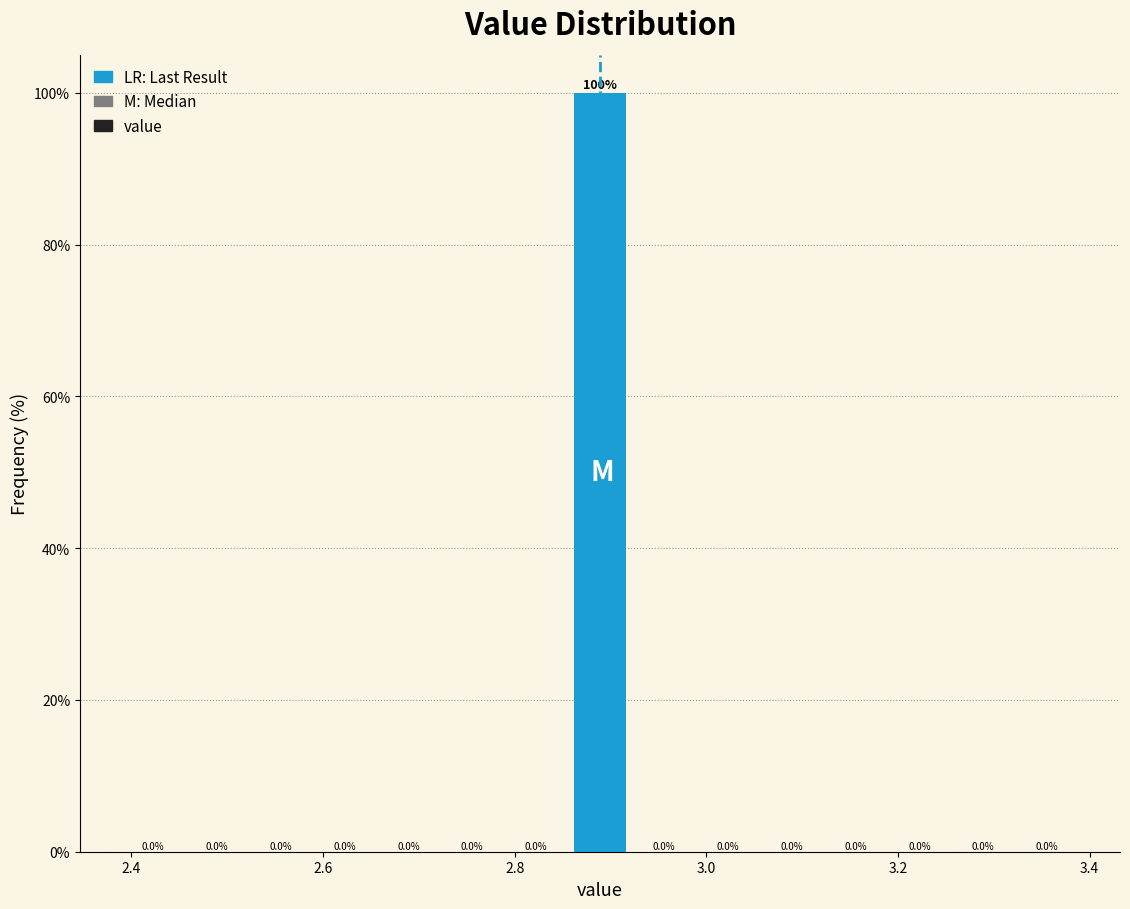

Around what value on the x-axis is the tallest bar? Give the approximate position of its centre, as read against the axis.

2.88